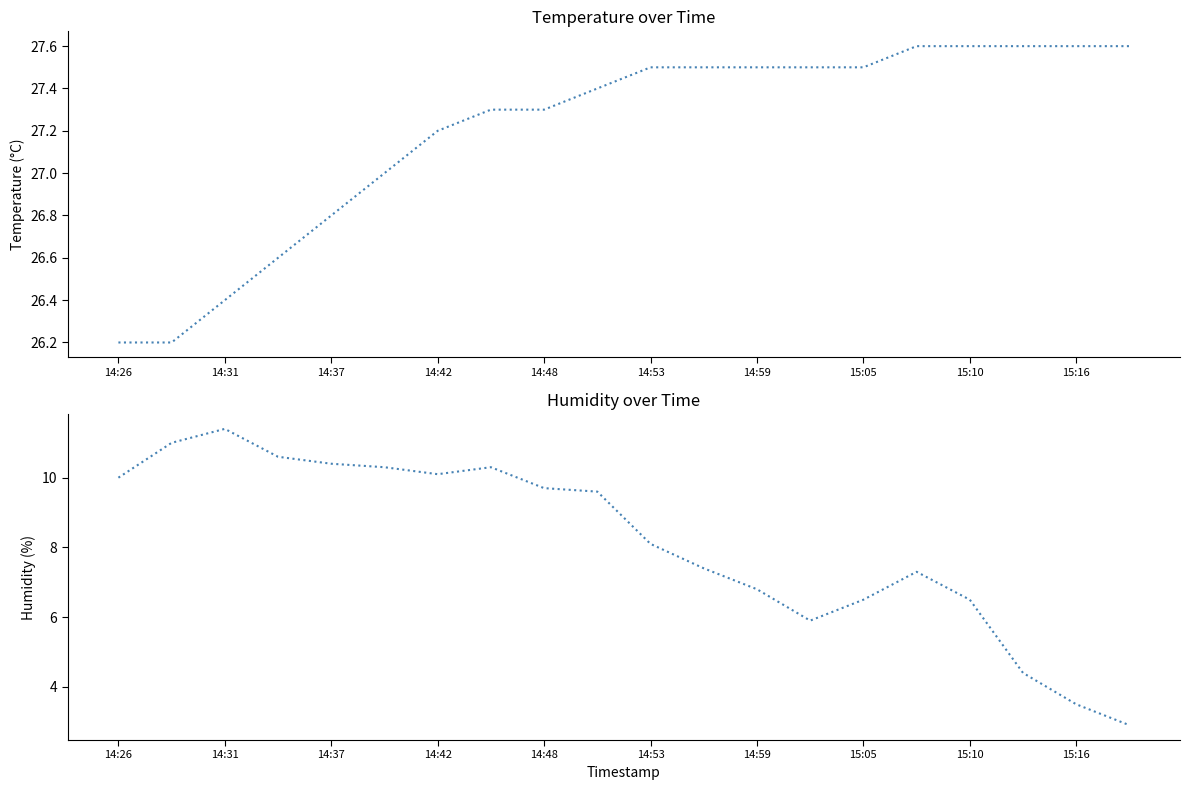

True or false: humidity and temperature intersect in this chart.

False